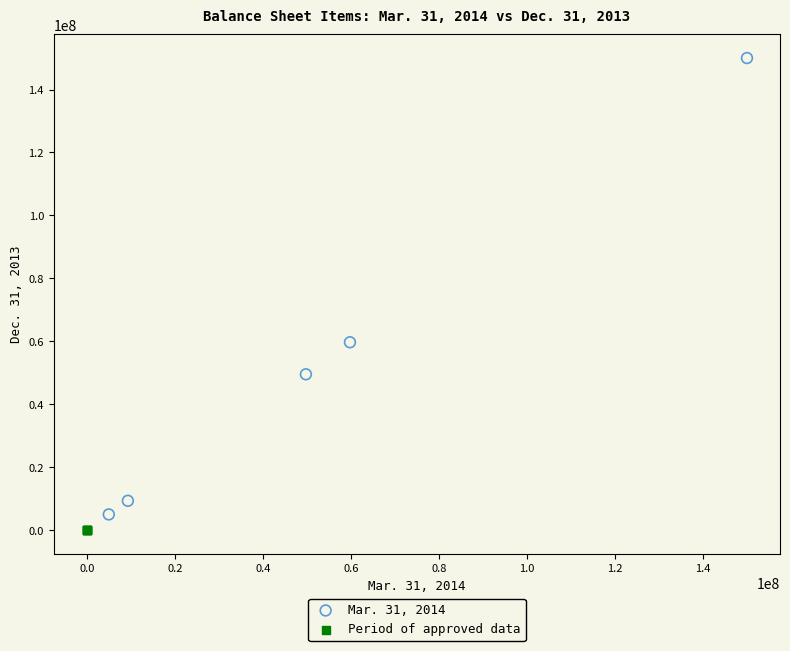

Which series has the widest spread of Y values?

Mar. 31, 2014